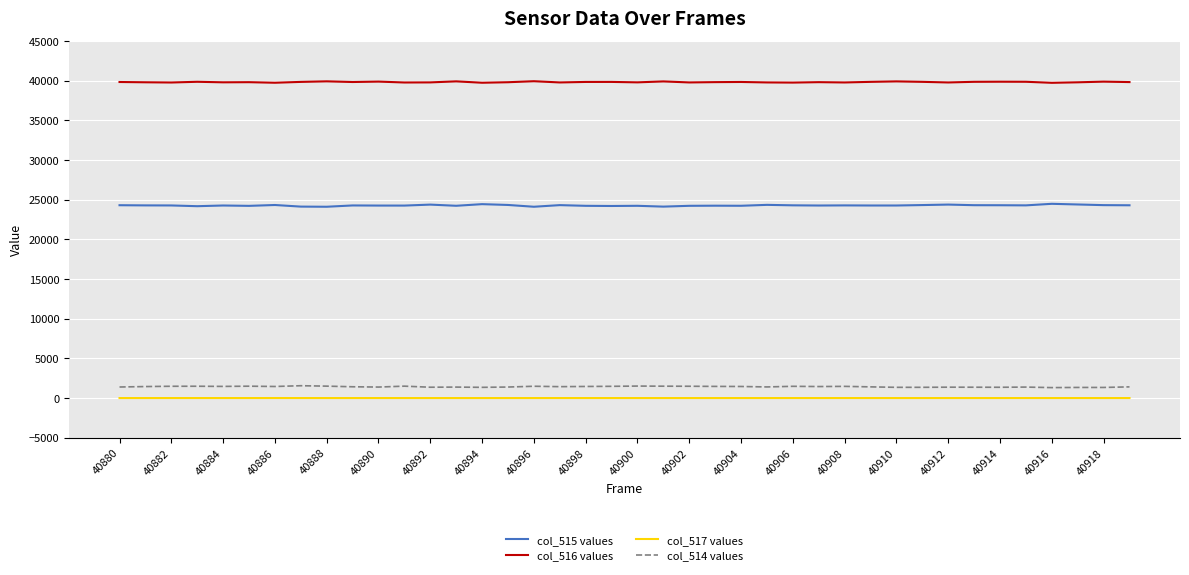

What is the minimum value for col_516 values?

39735